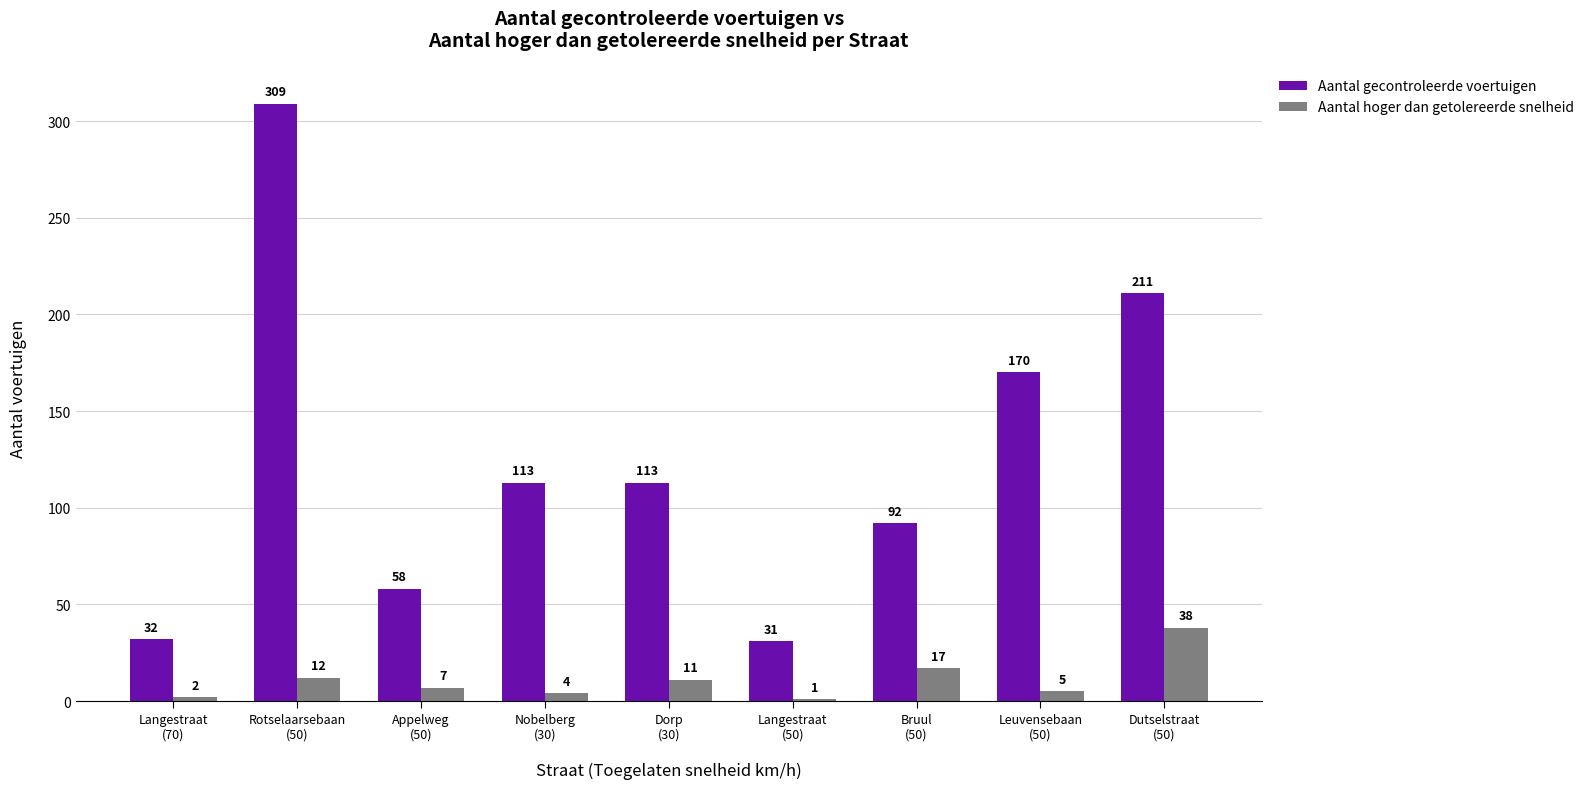

Reading left to right, what are all the values shown in this chart?

Aantal gecontroleerde voertuigen: 32	309	58	113	113	31	92	170	211
Aantal hoger dan getolereerde snelheid: 2	12	7	4	11	1	17	5	38